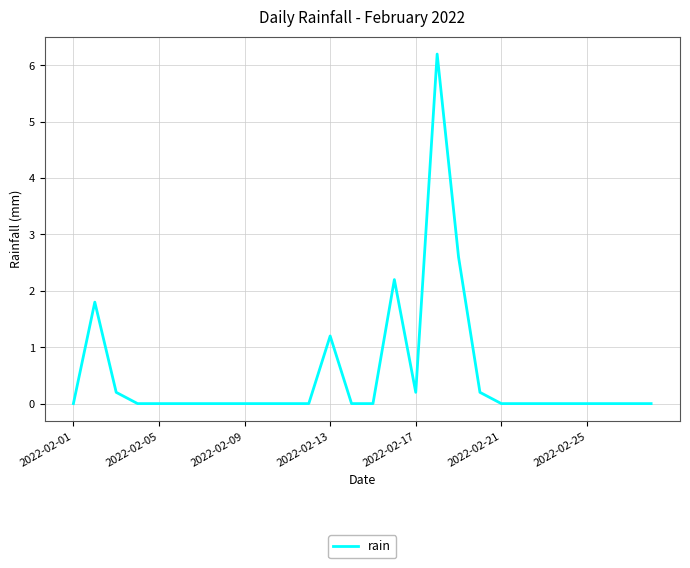

How many distinct data groups are displayed?

1